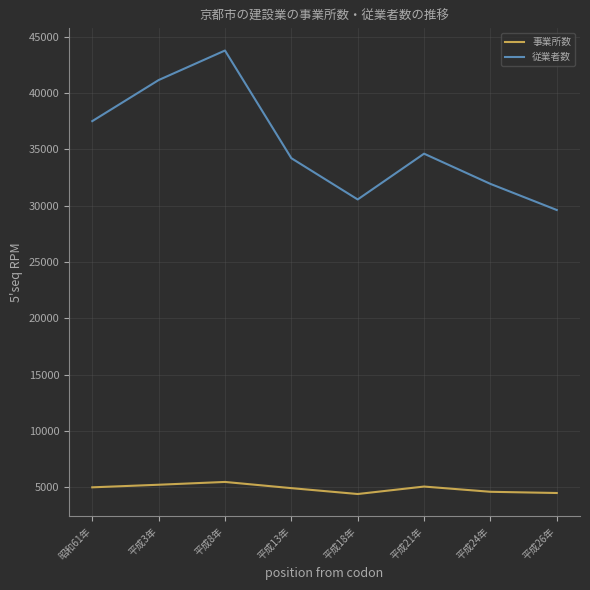

What is the difference between the 従業者数 values at 平成21年 and 平成8年?

9168